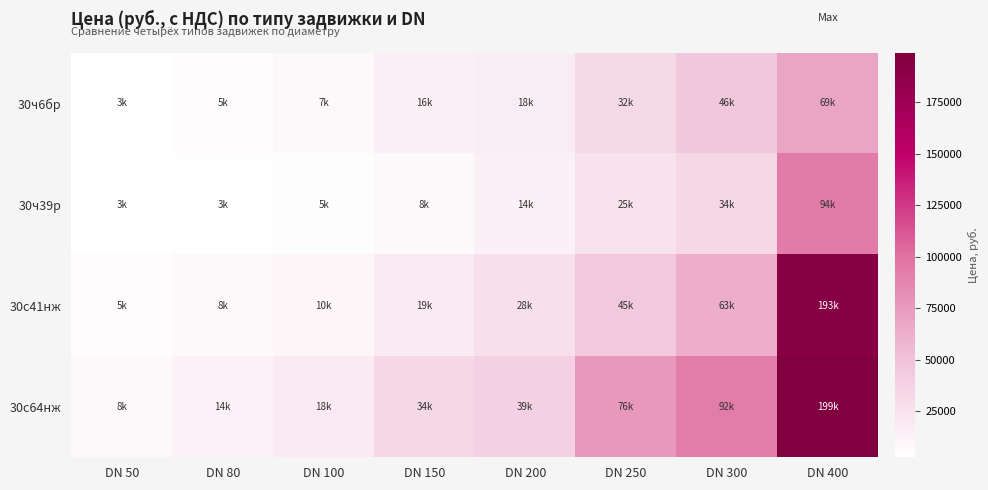

What is the spread (max minus min) of values at DN 150?

25824.8